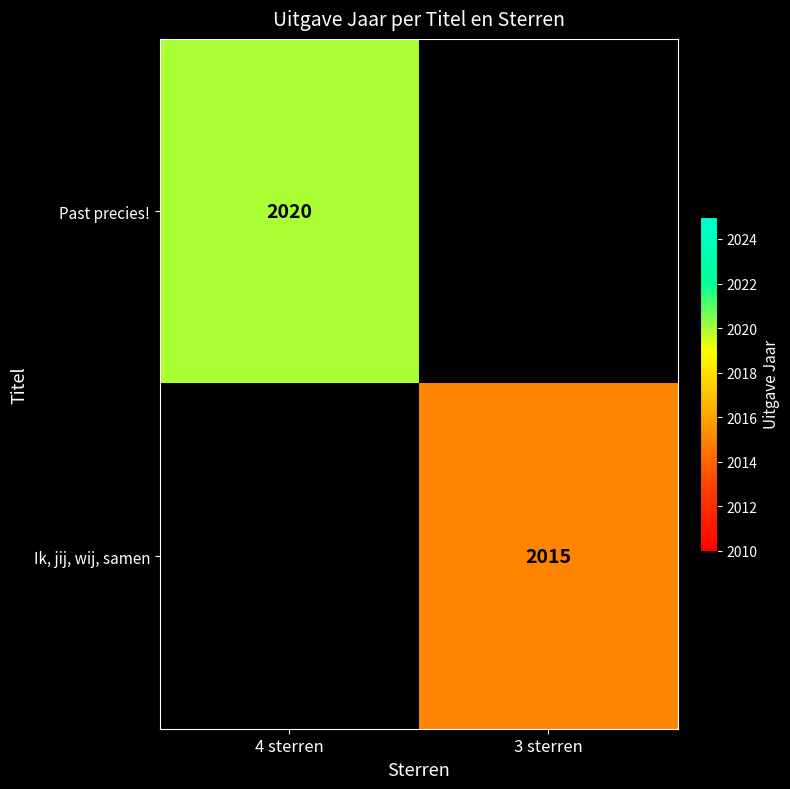

Is it true that Past precies! equals 3370.6 at 4 sterren?

False